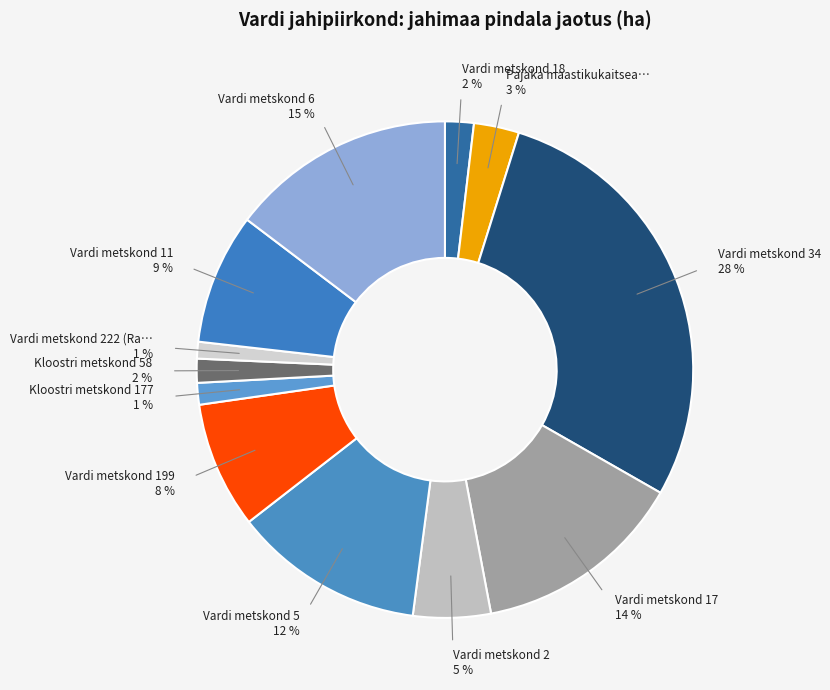

Rank the categories by value from highest to lowest.

Vardi metskond 34, Vardi metskond 6, Vardi metskond 17, Vardi metskond 5, Vardi metskond 11, Vardi metskond 199, Vardi metskond 2, Pajaka maastikukaitseala 1, Vardi metskond 18, Kloostri metskond 58, Kloostri metskond 177, Vardi metskond 222 (Raplamaa)